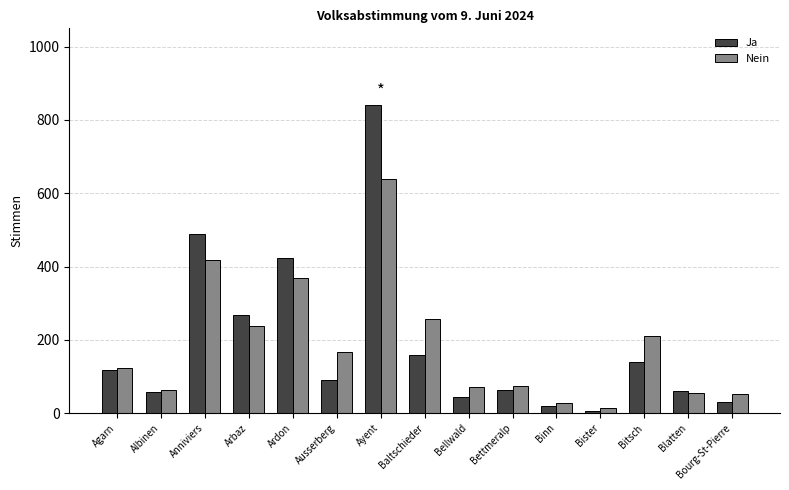

Which label corresponds to the largest value in the chart?

Ayent